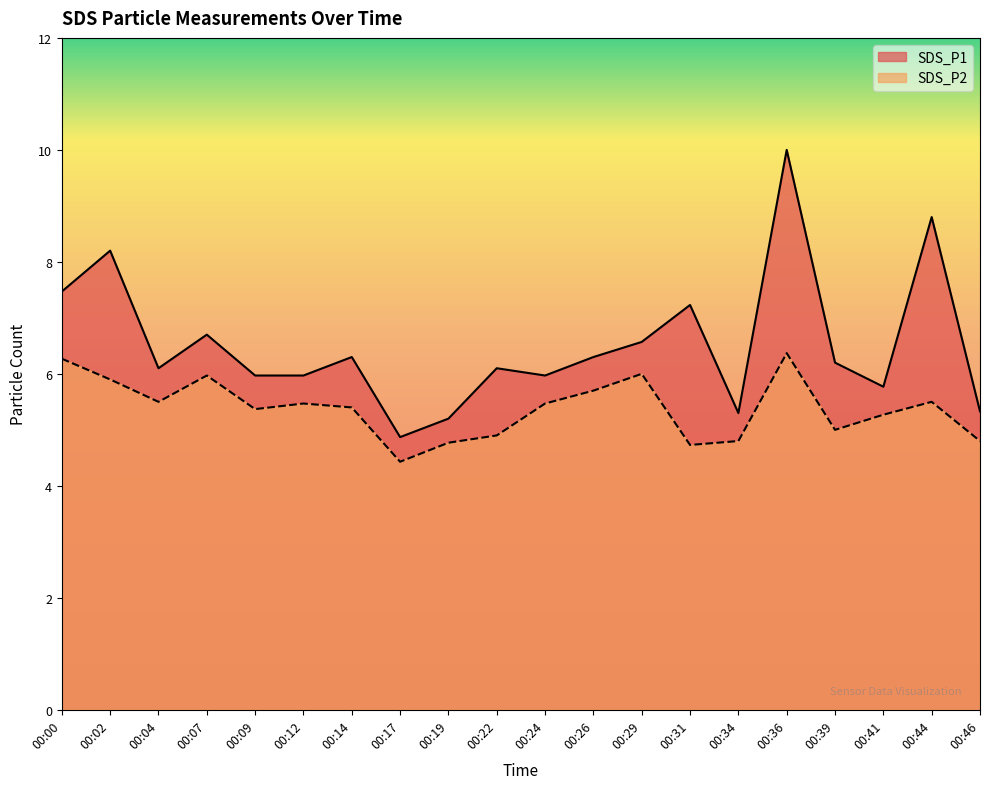

How many lines are shown in the chart?

2